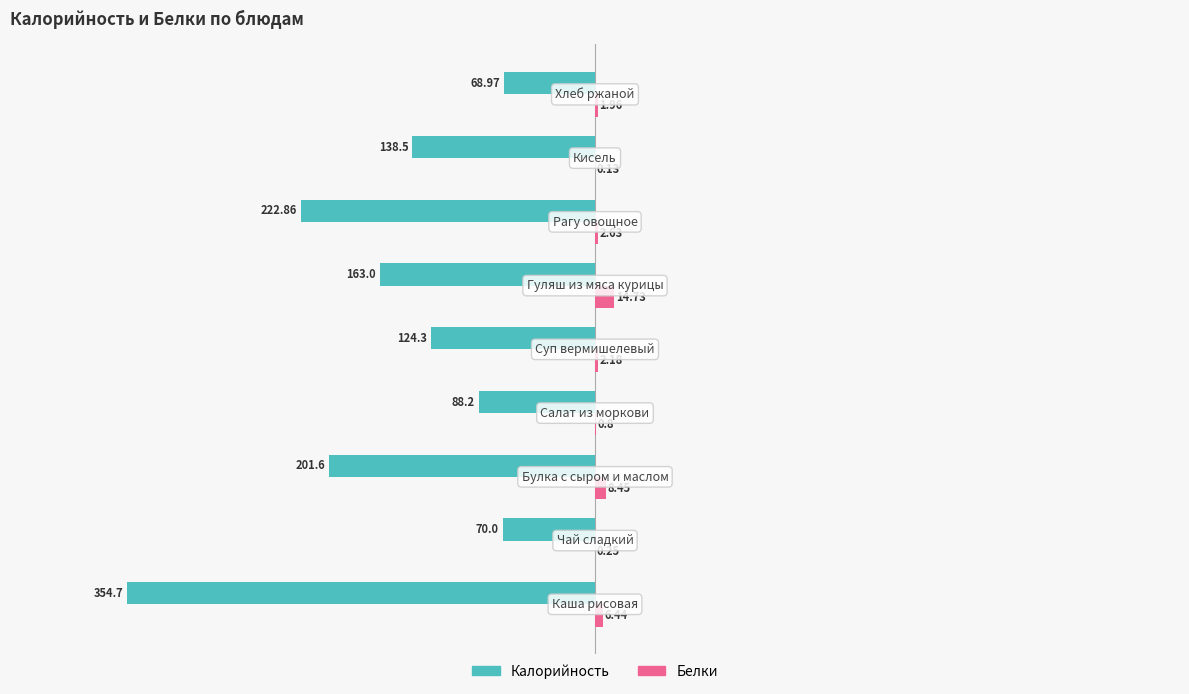

Which series has the largest total across all categories?

Белки